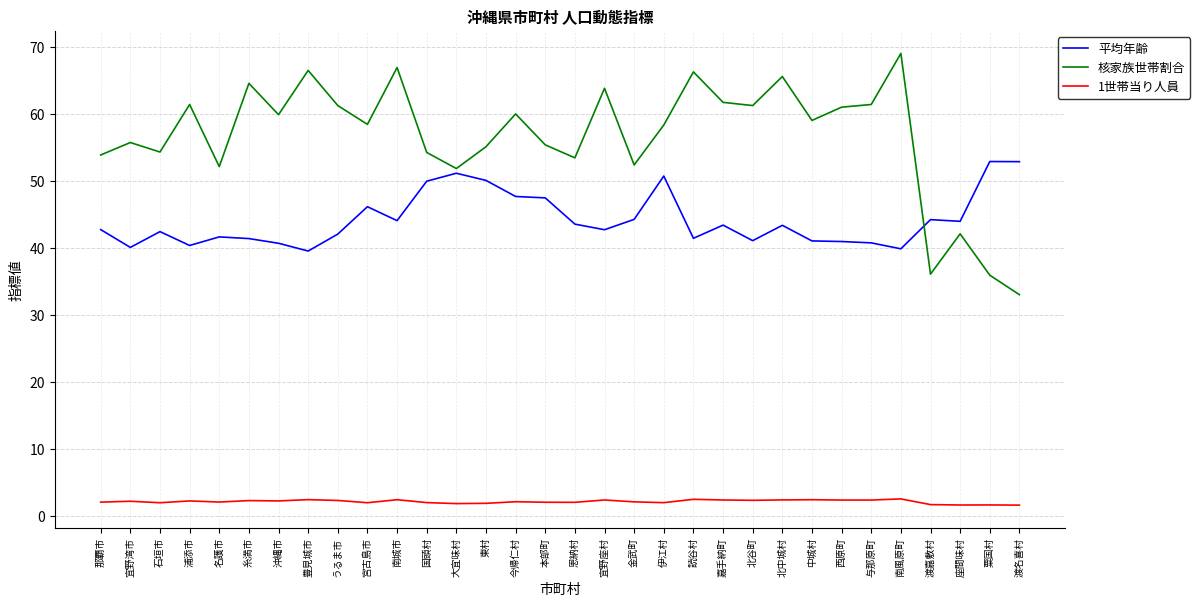

Which series ends up on top after the final intersection of 平均年齢 and 核家族世帯割合?

平均年齢